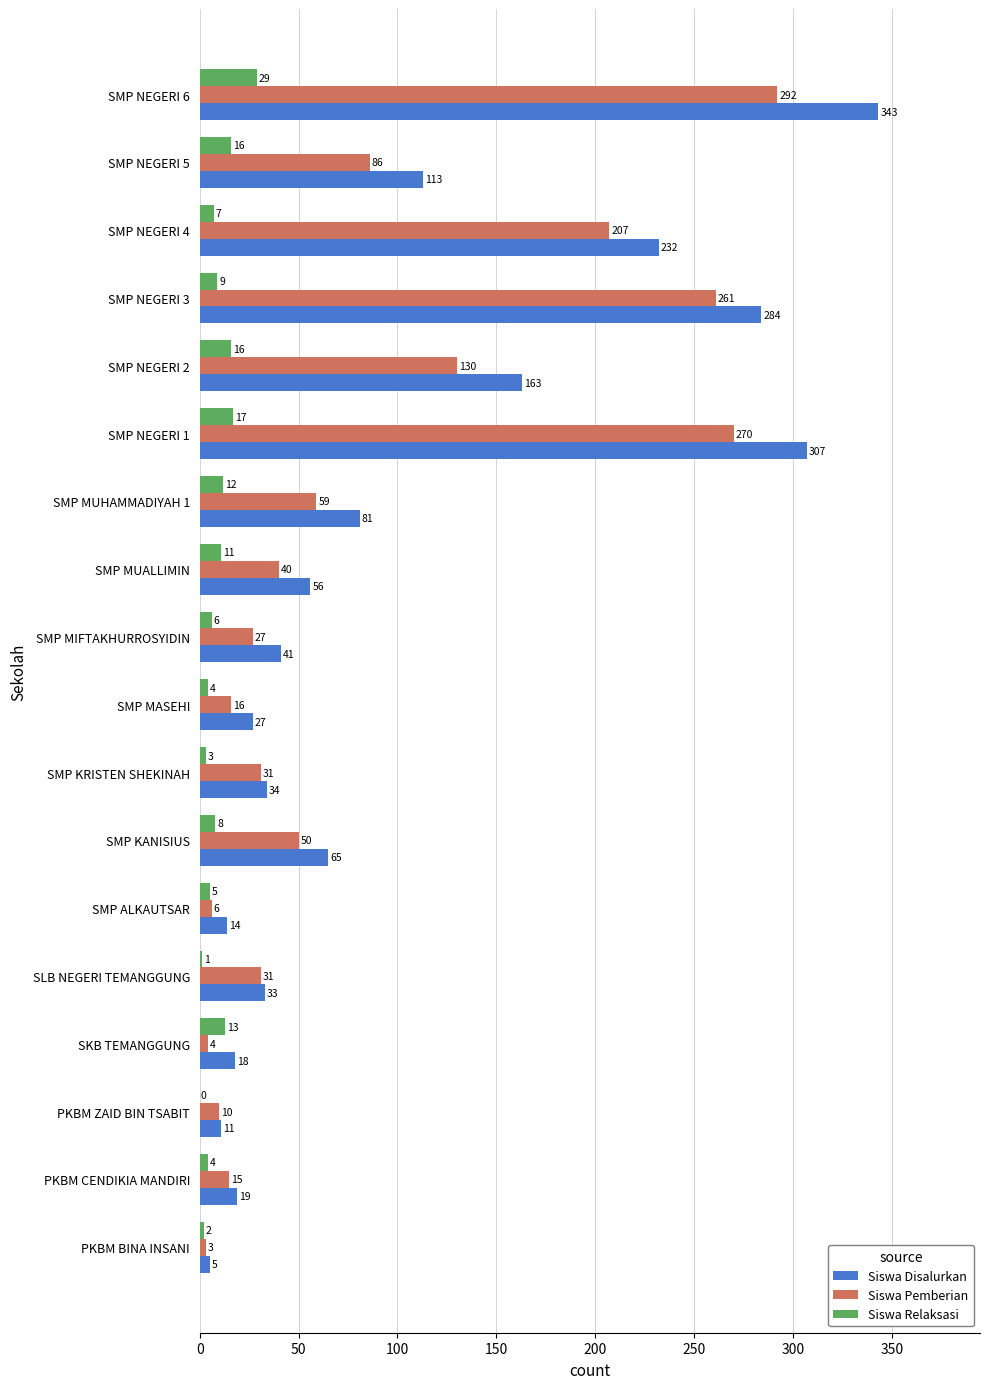

The Siswa Disalurkan series shows 113 at SMP NEGERI 5. True or false?

True